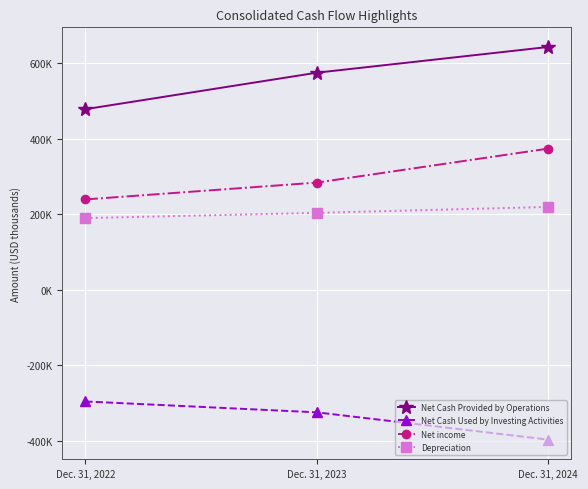

What is the value of the Net Cash Used by Investing Activities point at the 3rd from the left?

-396721